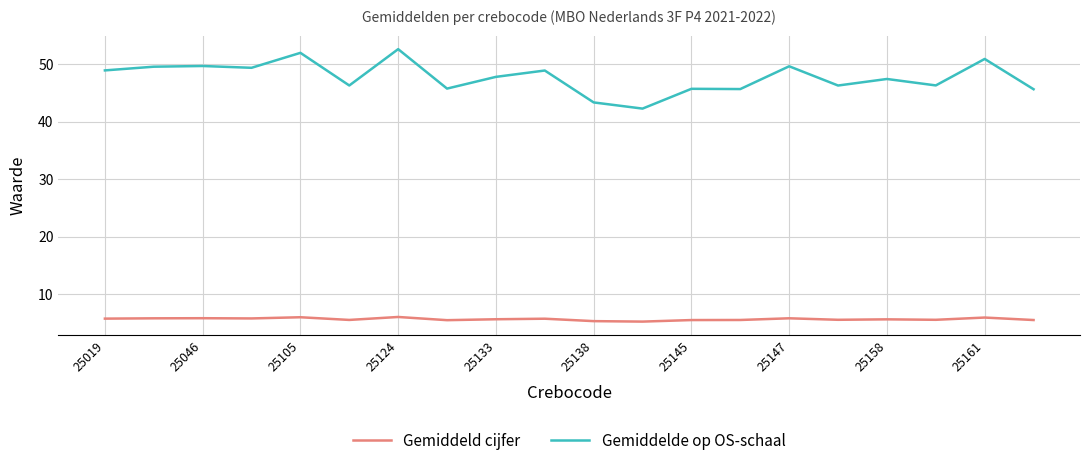

True or false: Gemiddelde op OS-schaal has more than 0 points higher than both neighbors.

True